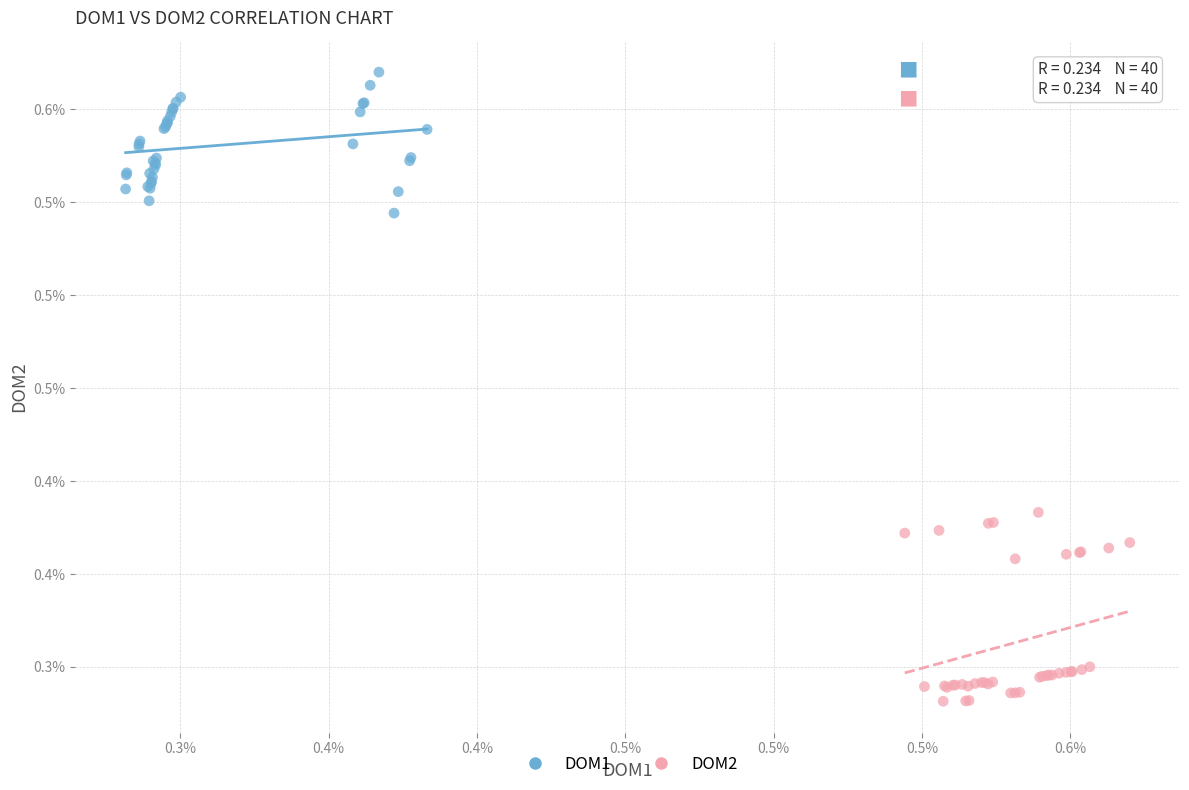

What are all the series names shown in the legend?

DOM1, DOM2